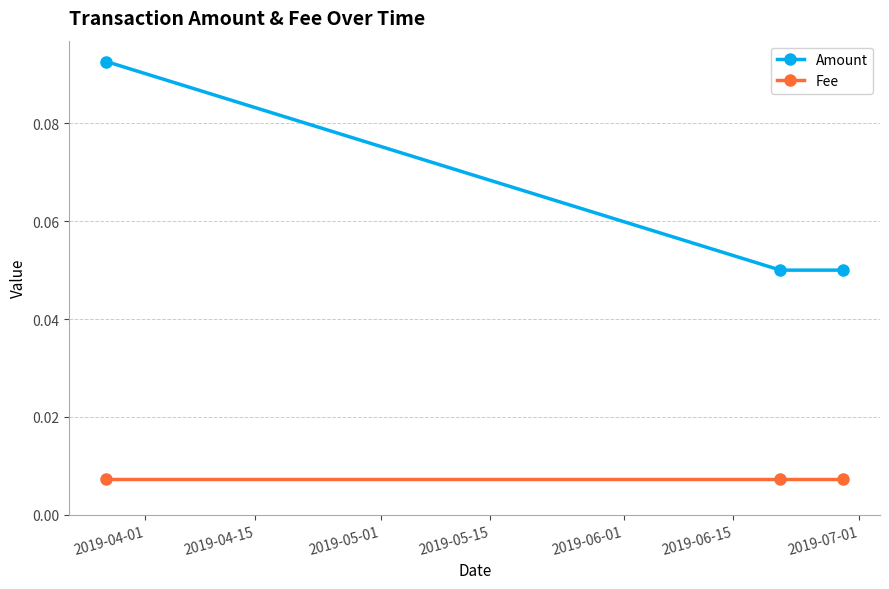

At how many categories does at least one series exceed 0?

3